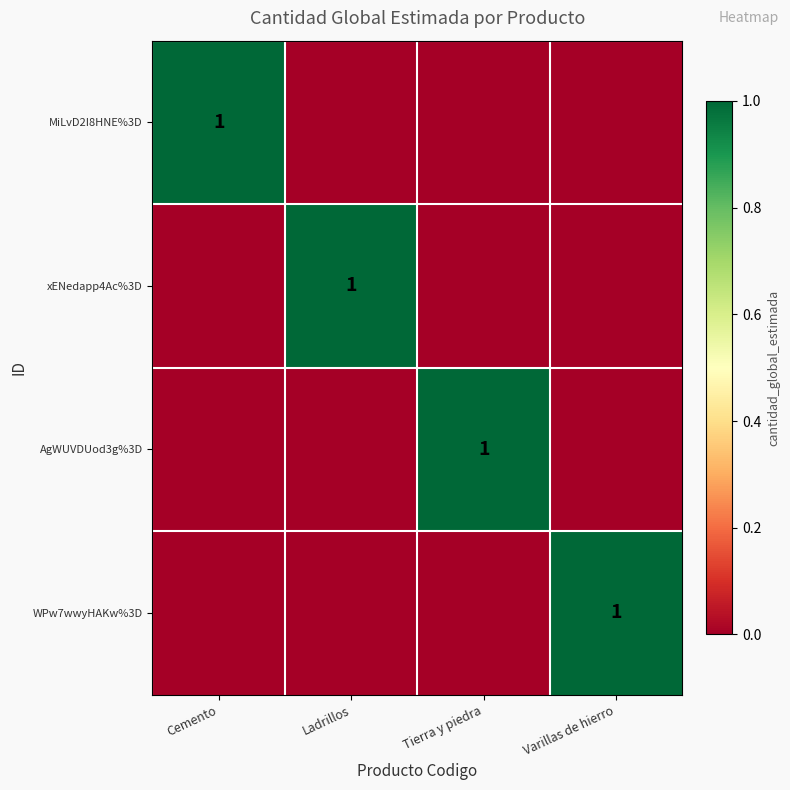

At how many categories does at least one series exceed 0?

4